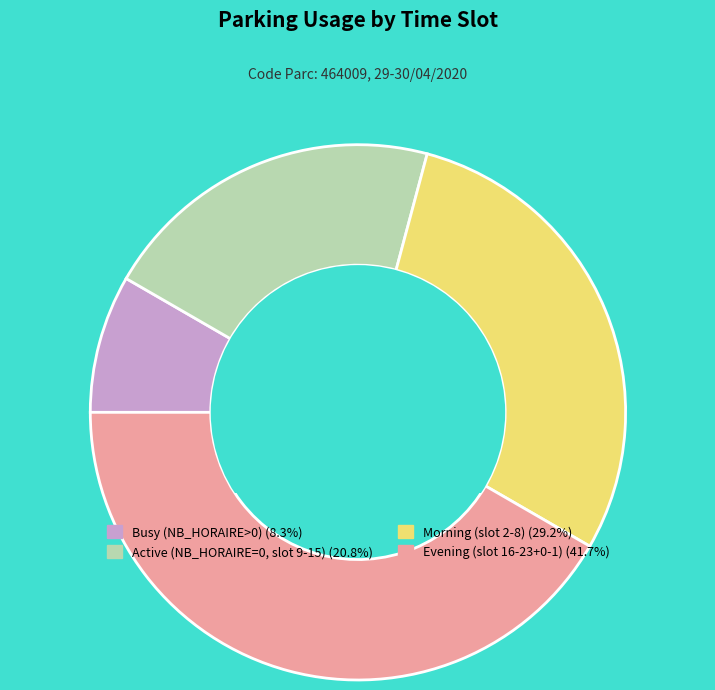

Is there any slice that represents more than half of the pie?

No